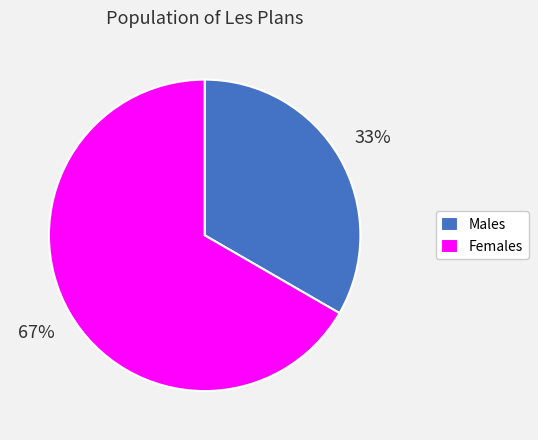

How many slices are in this pie chart?

2